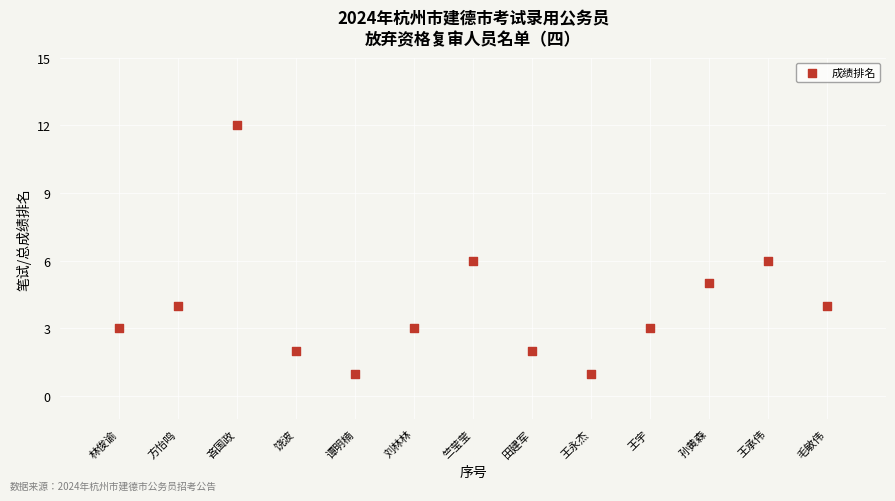

What is the range of Y values (max minus min)?

11